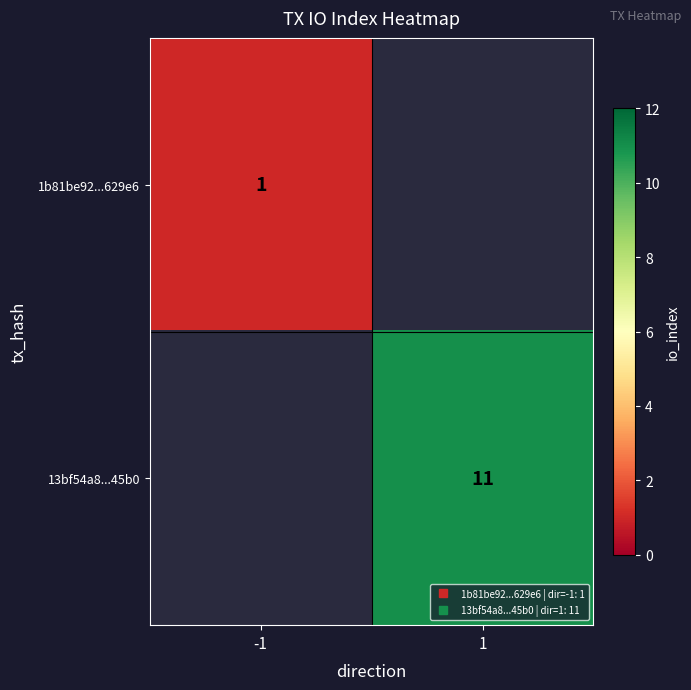

Which label corresponds to the smallest value in the chart?

-1